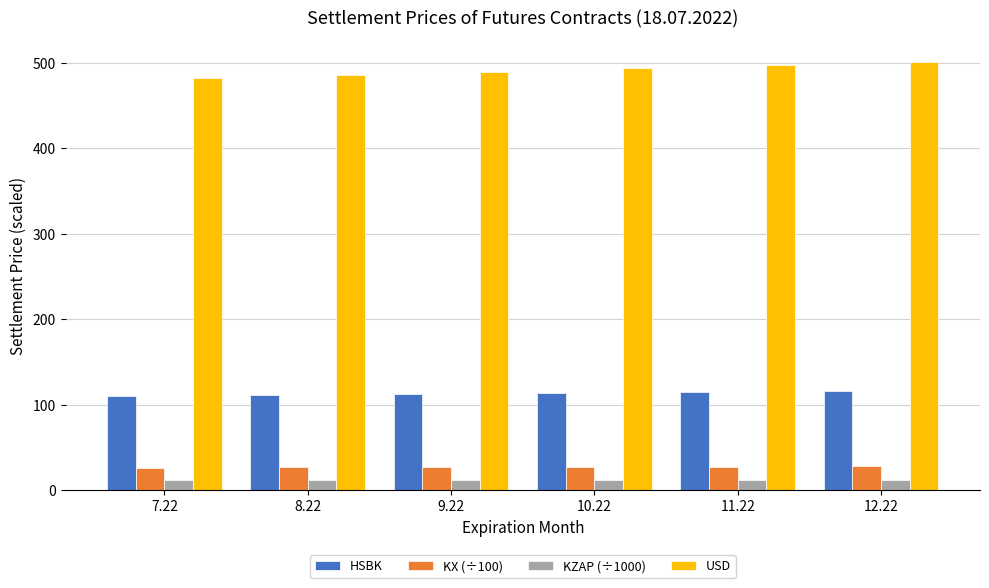

What is the value of the KZAP (÷1000) bar at the 5th from the left?

12.4